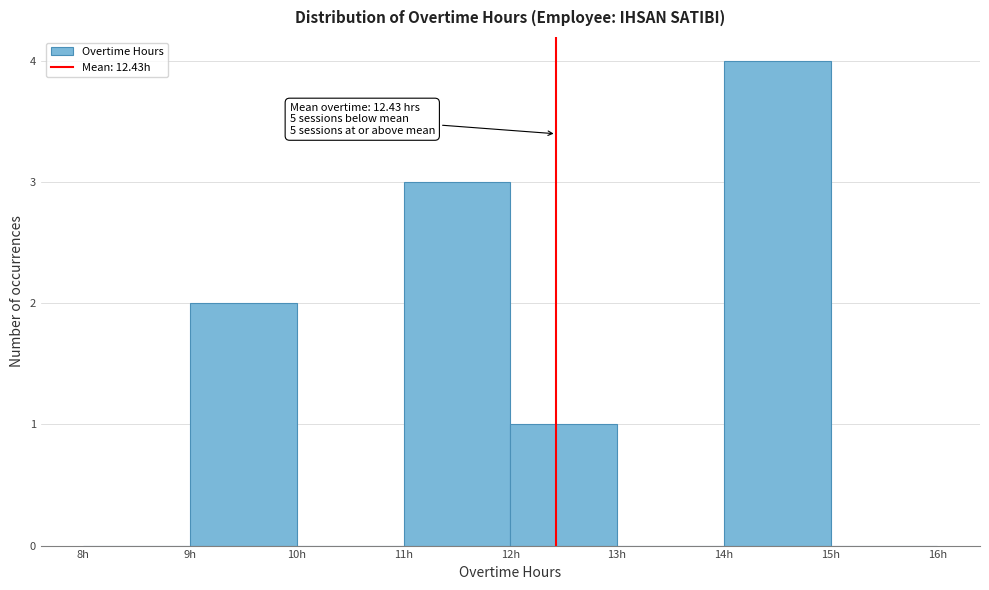

Over which range of the x-axis is the bar tallest?

14 to 15